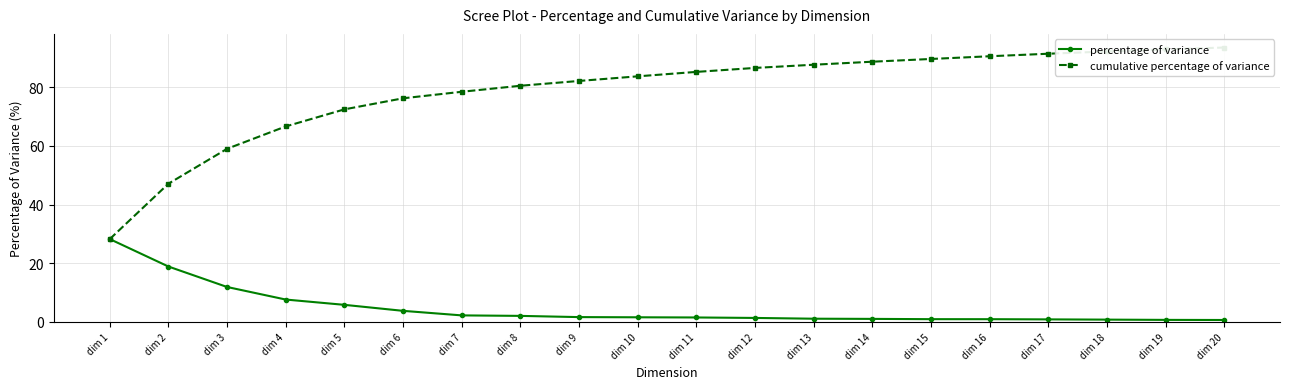

Is it true that cumulative percentage of variance equals 78.5 at dim 7?

True